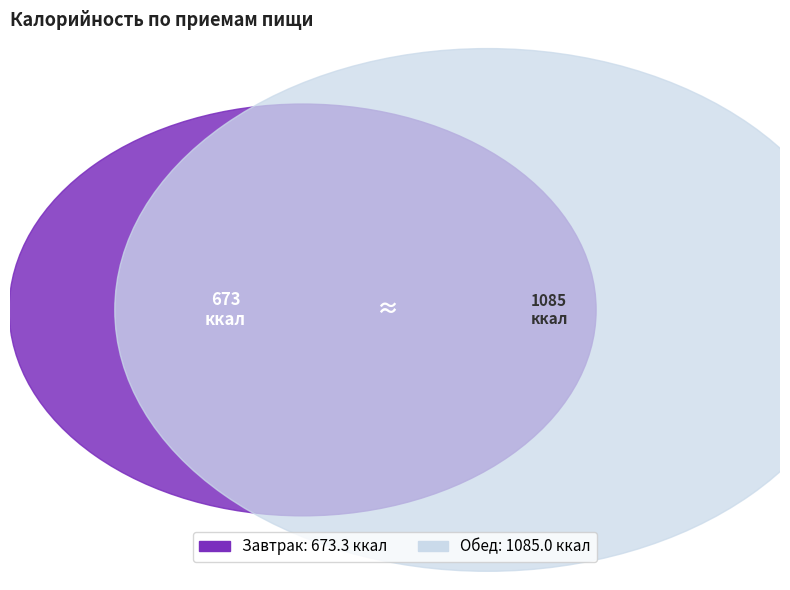

Between Обед and Завтрак, which is larger?

Обед